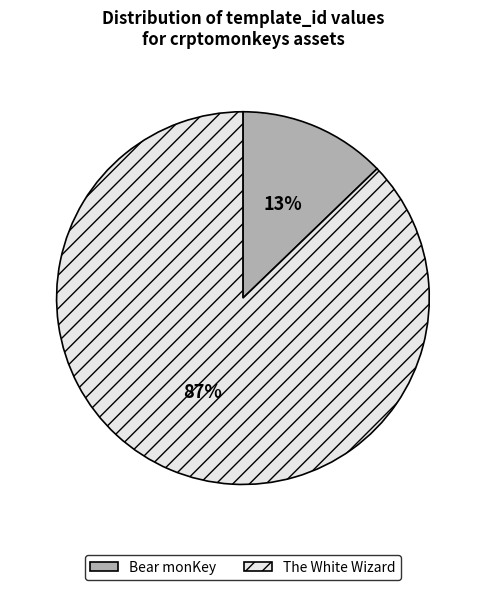

Count the number of slices in the pie.

2